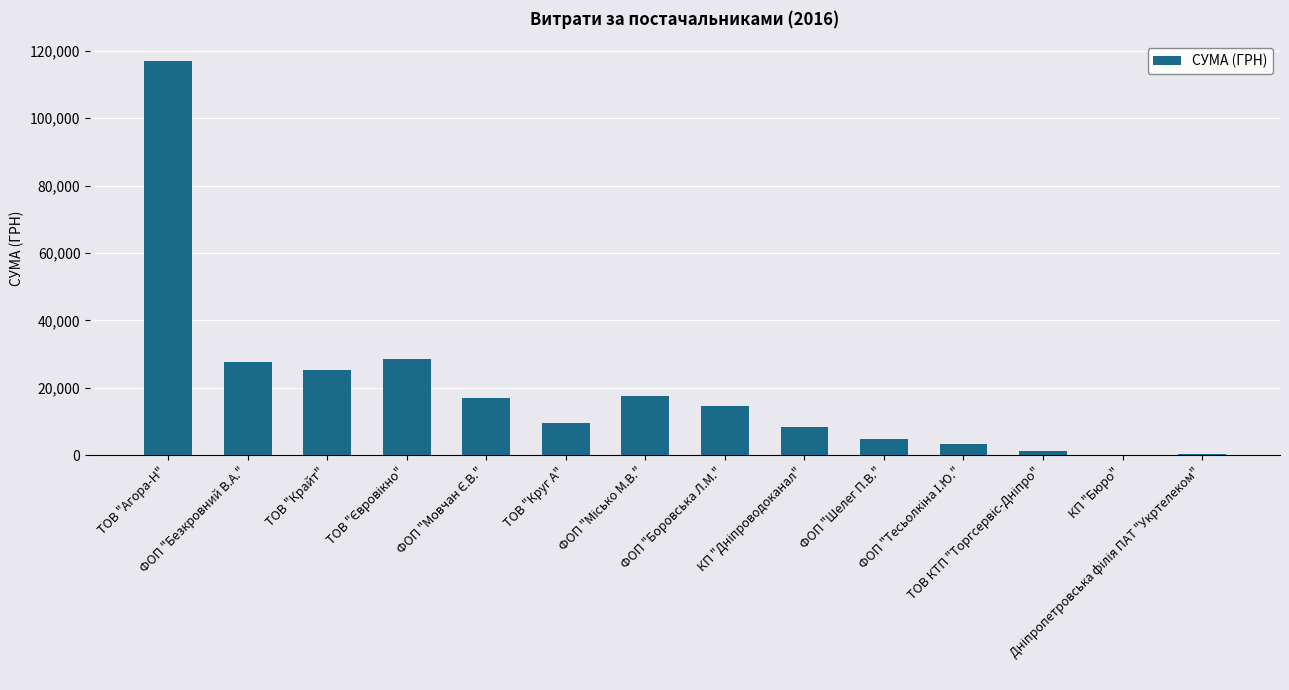

What is the sum of all values?

275862.0